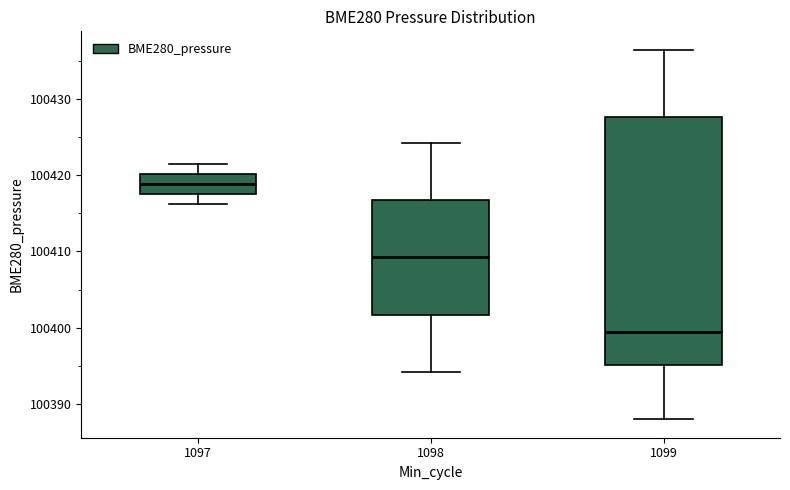

Which box's median line is the lowest?

1099